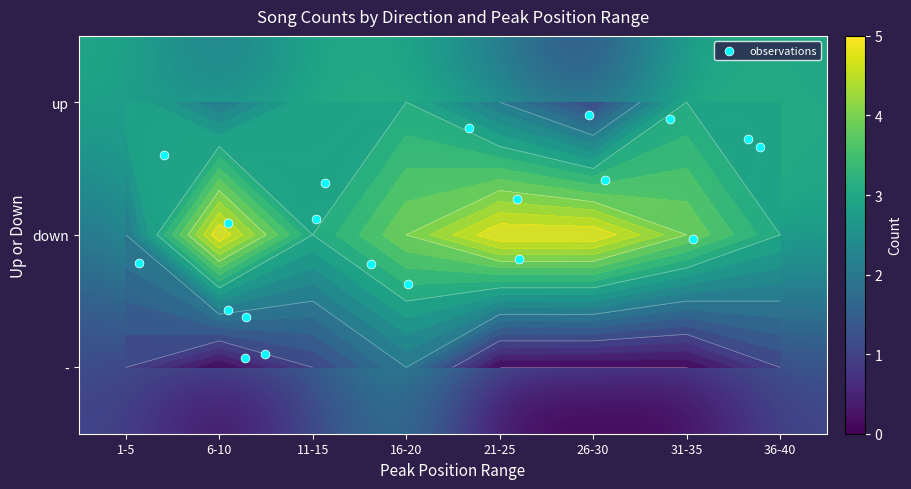

Reading left to right, what are all the values shown in this chart?

up: 1-5=3	6-10=2	11-15=3	16-20=3	21-25=2	26-30=1	31-35=3	36-40=3
down: 1-5=2	6-10=5	11-15=3	16-20=4	21-25=5	26-30=5	31-35=4	36-40=3
-: 1-5=1	6-10=0	11-15=1	16-20=2	21-25=0	26-30=0	31-35=0	36-40=1